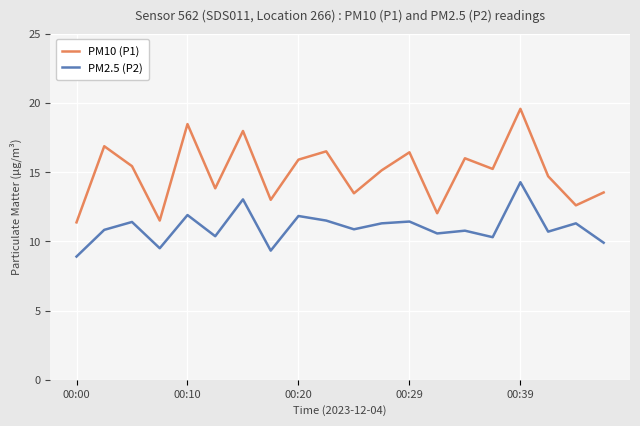

True or false: PM10 (P1) and PM2.5 (P2) cross at least once.

False